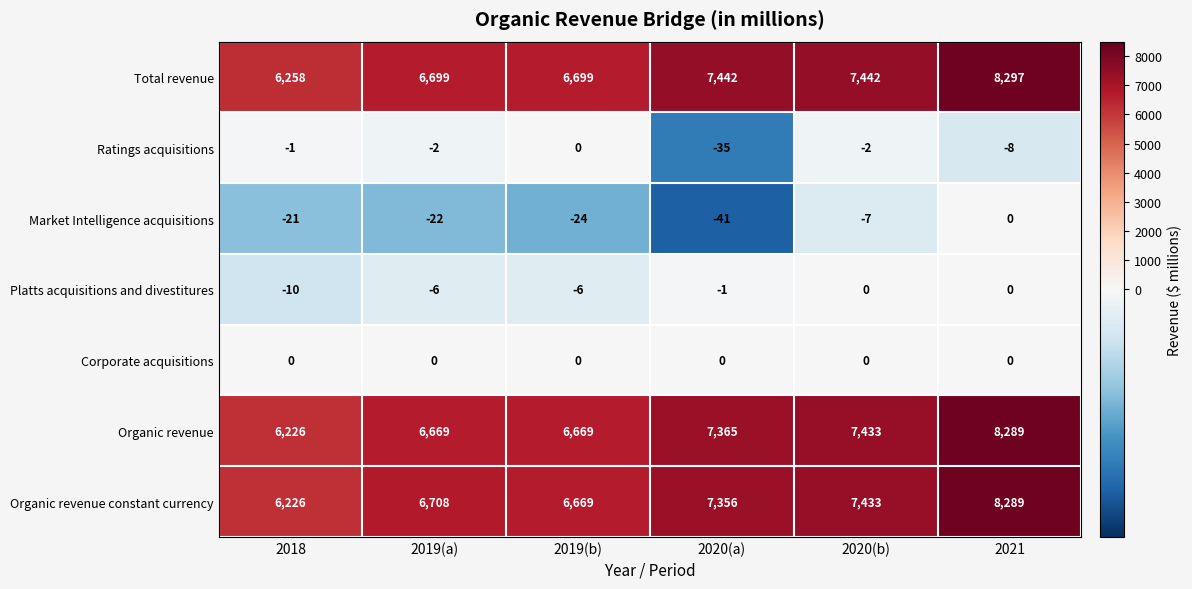

What is the approximate value of Platts acquisitions and divestitures at 2019(b), to the nearest 10?

-10